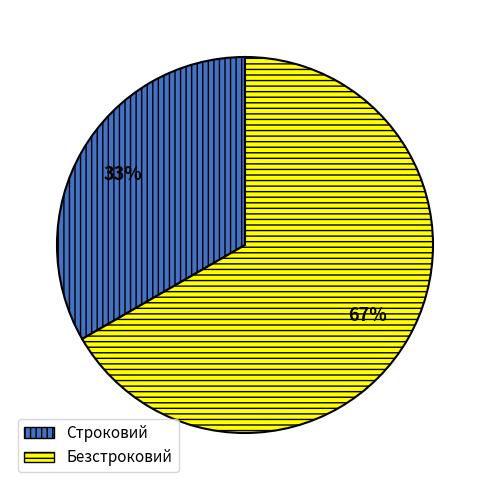

Count the number of slices in the pie.

2